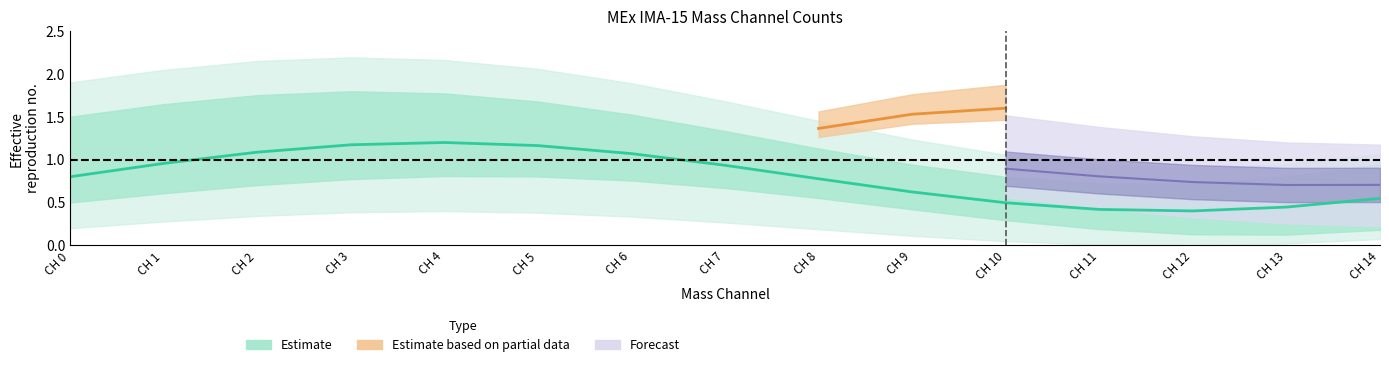

How many lines are shown in the chart?

5